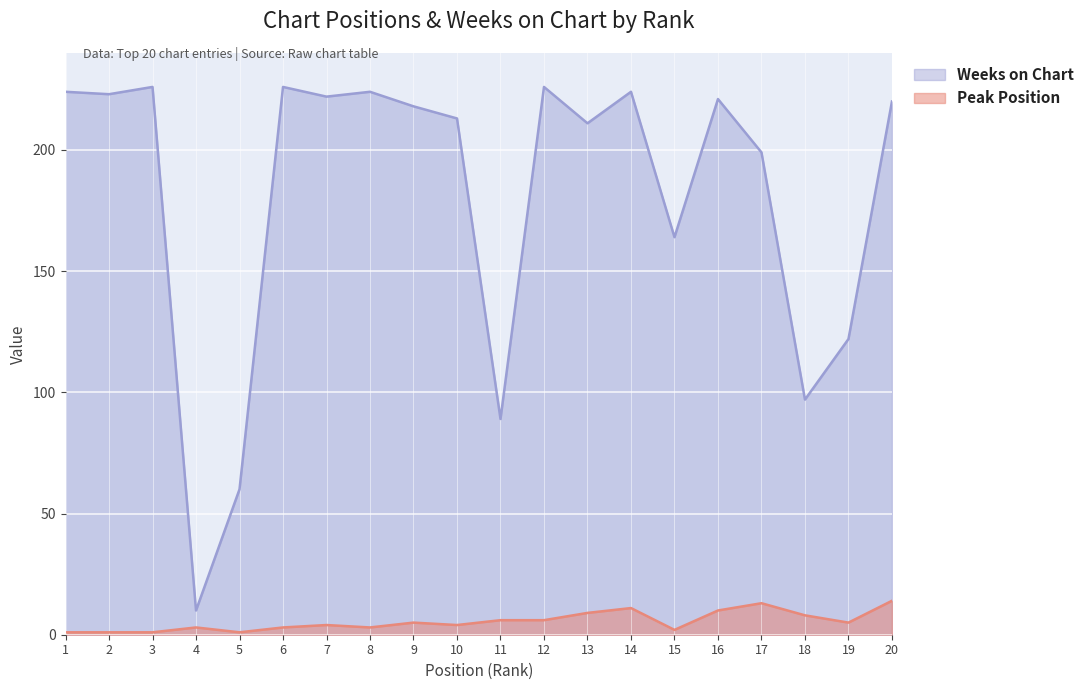

Which series has the largest range (max minus min)?

Weeks on Chart